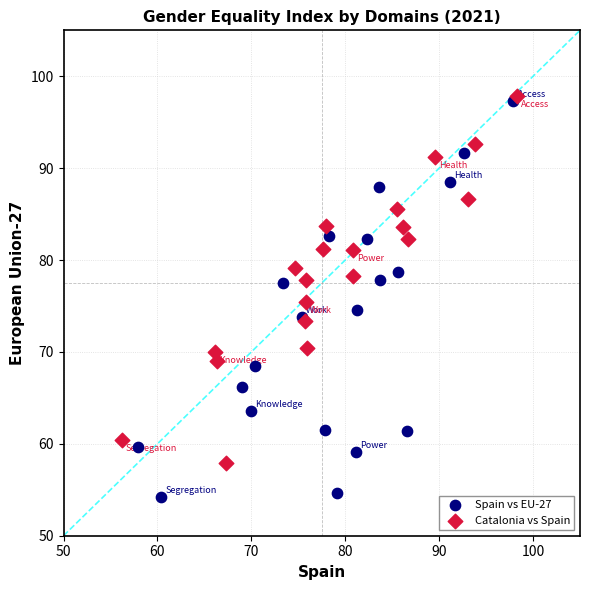

Which series reaches the minimum Y coordinate?

Spain vs EU-27